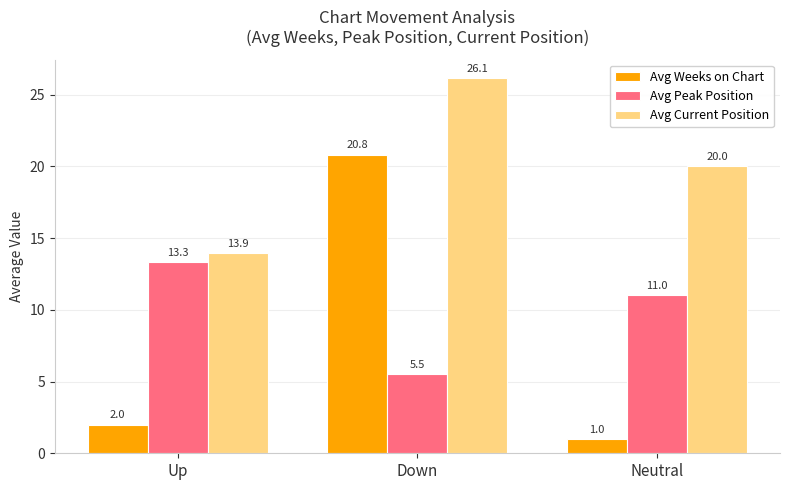

What is the difference between the Avg Peak Position values at Up and Down?

7.8